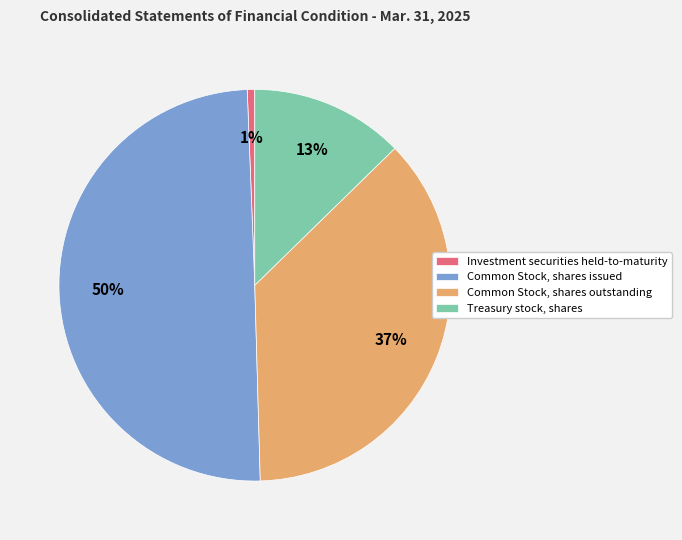

To the nearest percent, what is the average slice percentage?

25%